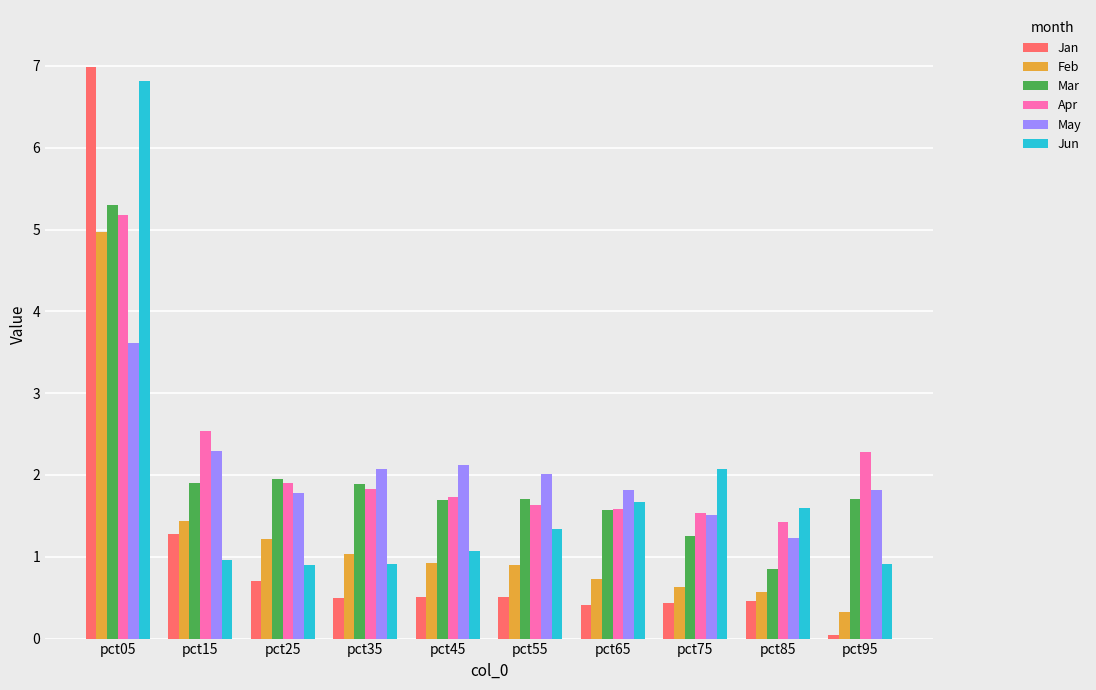

At which category does the chart reach its peak across all series?

pct05